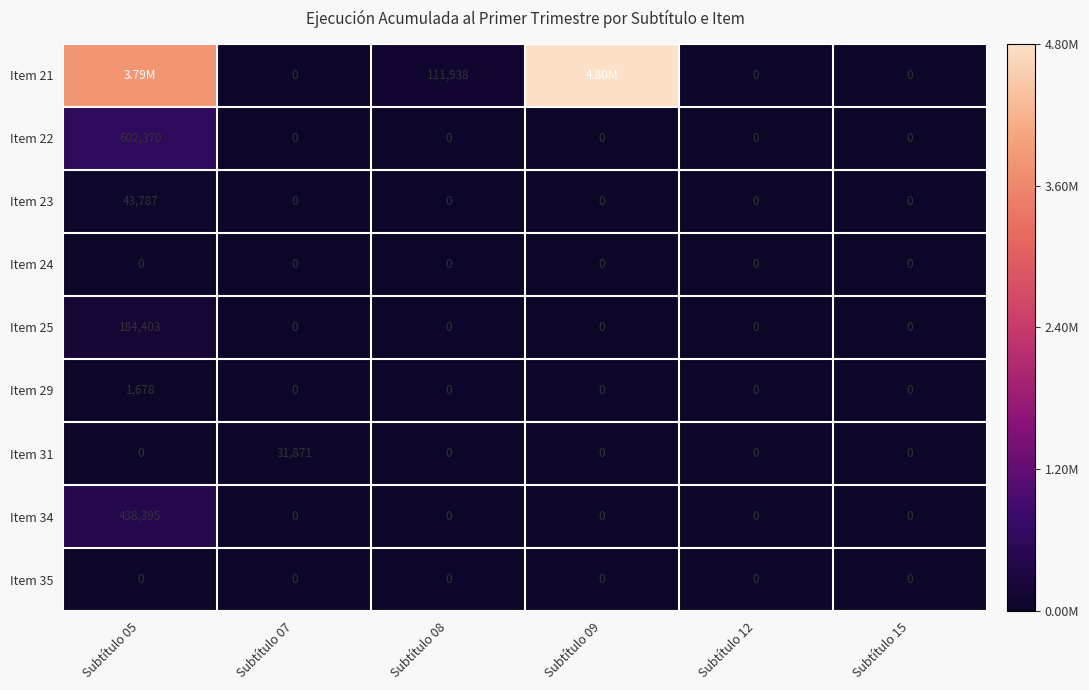

Count the Item 25 values in the range 0 to 1.

6